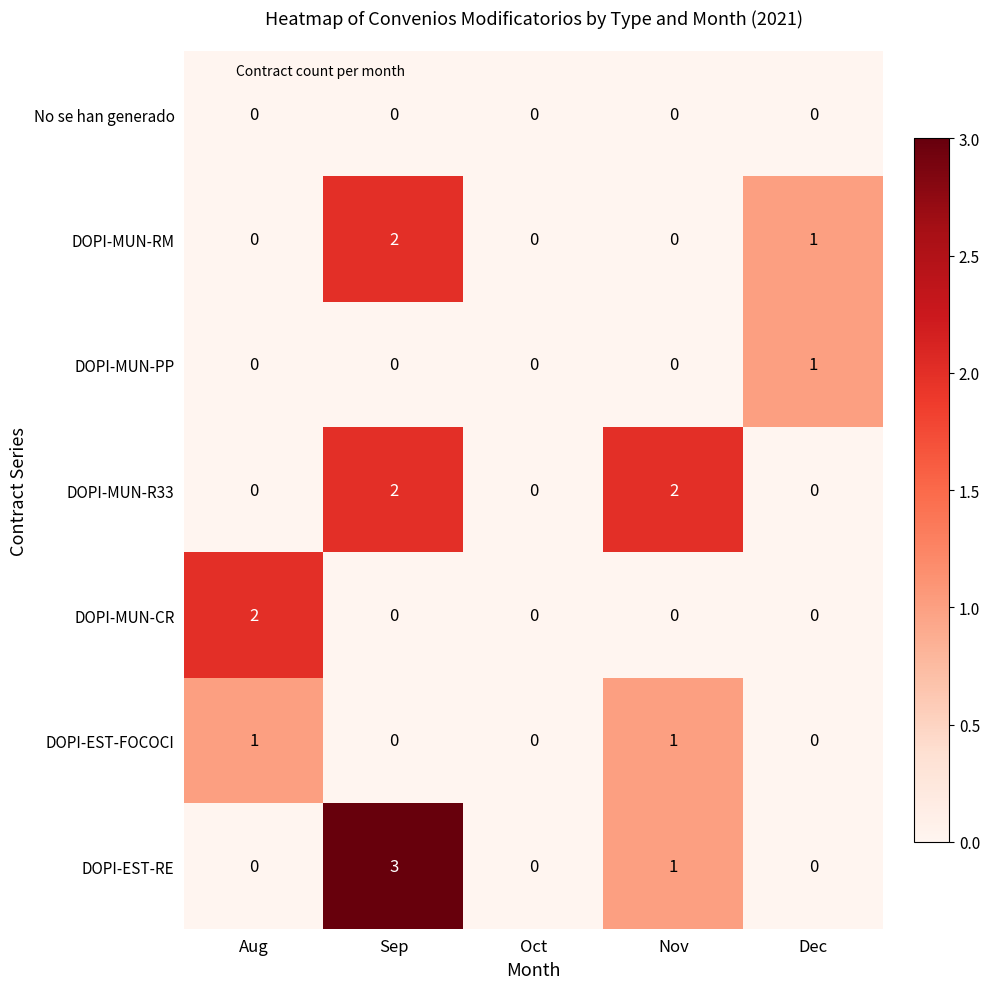

At which category is the sum across all series the highest?

Sep